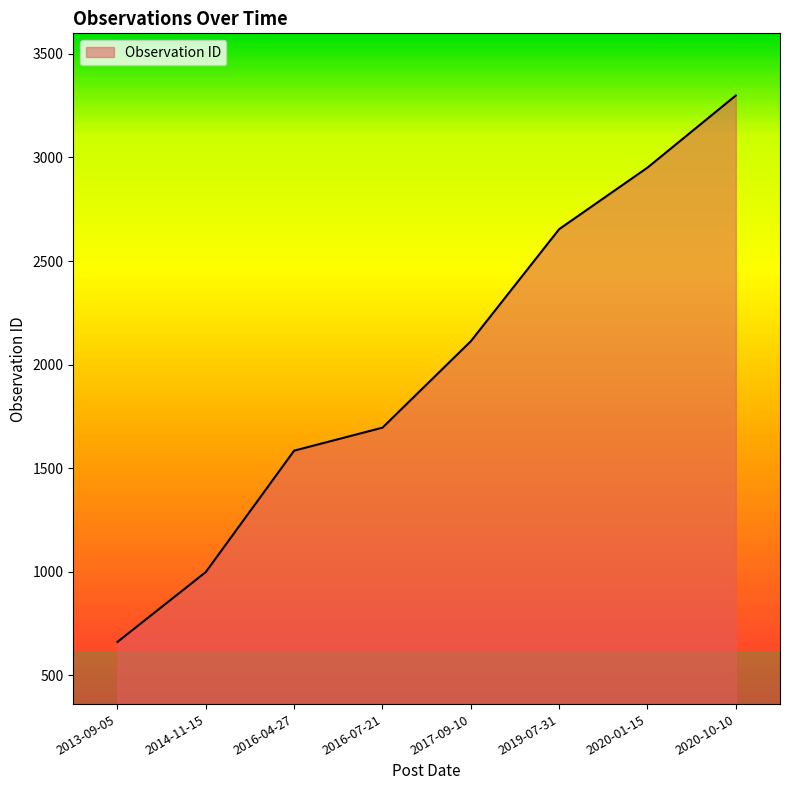

What is the change in value from 2013-09-05 to 2014-11-15?

+337